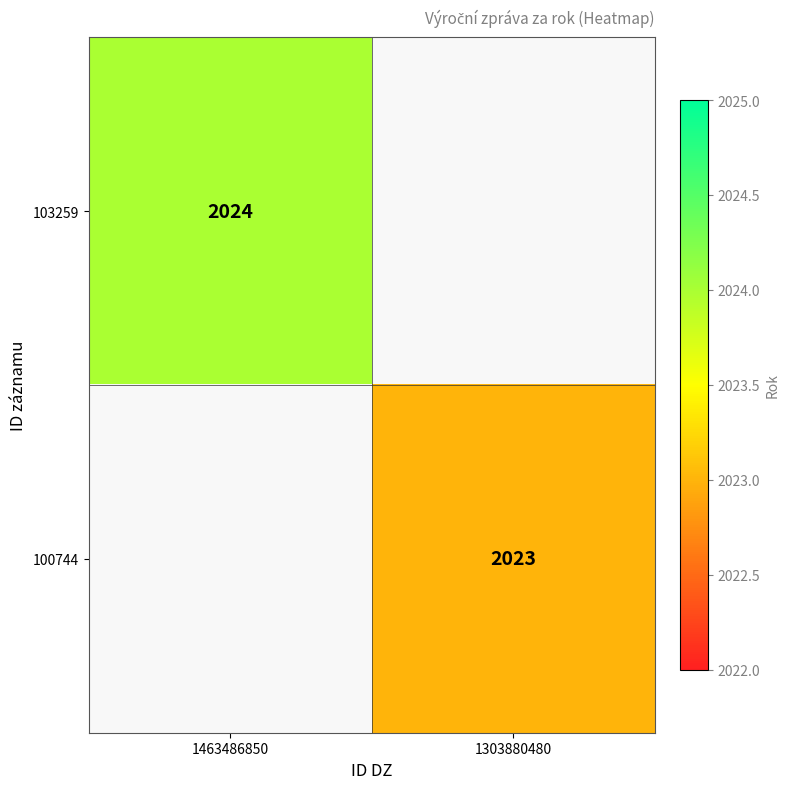

Is the value of 103259 at 1463486850 greater than the value of 100744 at 1303880480?

Yes